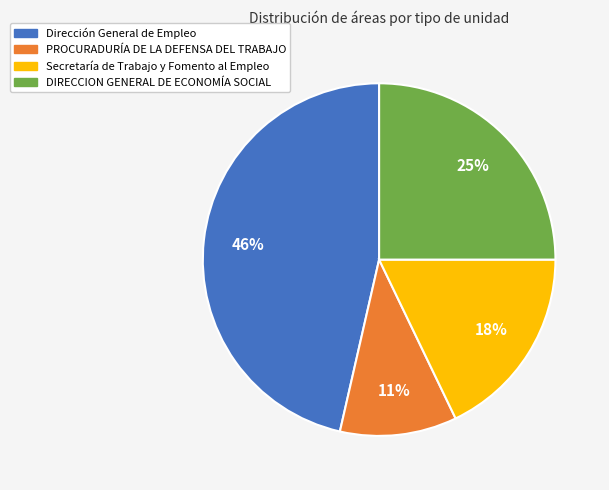

Which has a higher value, DIRECCION GENERAL DE ECONOMÍA SOCIAL or Secretaría de Trabajo y Fomento al Empleo?

DIRECCION GENERAL DE ECONOMÍA SOCIAL